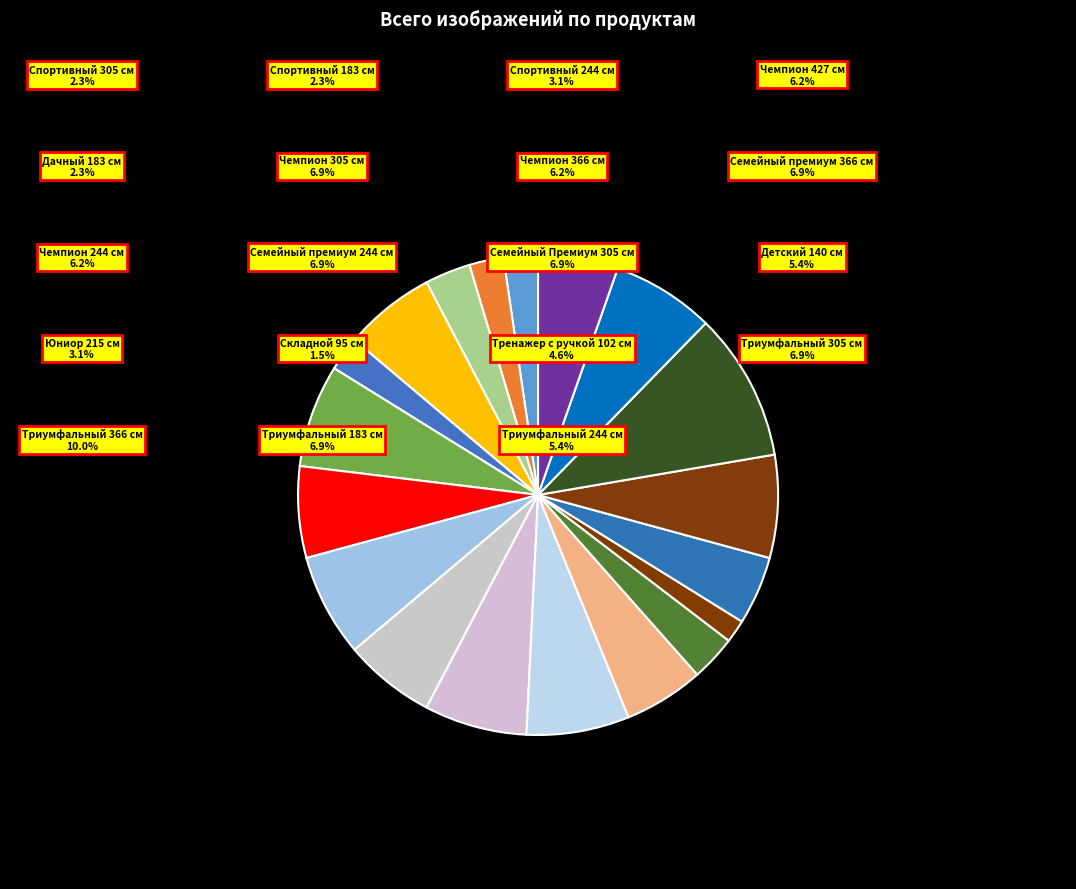

What is the ratio of the value at Спортивный 244 см to the value at Триумфальный 244 см?

0.6